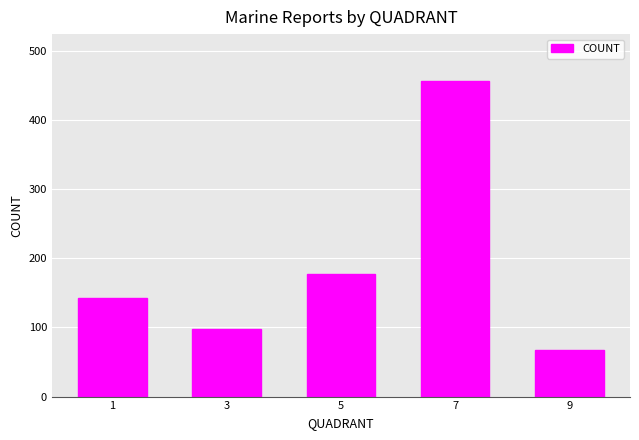

Is it true that the value at 5 is 178?

True